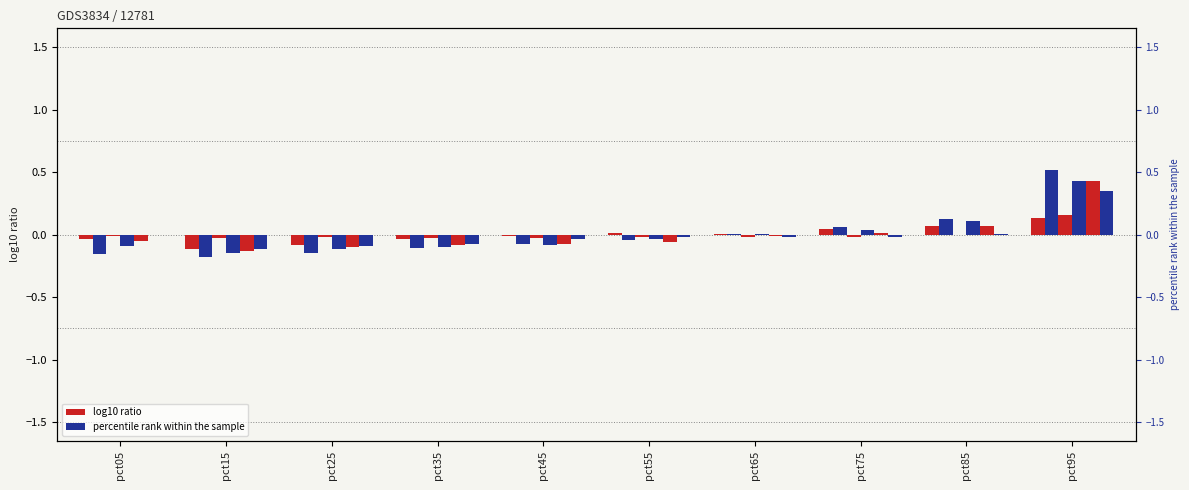

Between pct55 and pct95, which is larger?

pct95